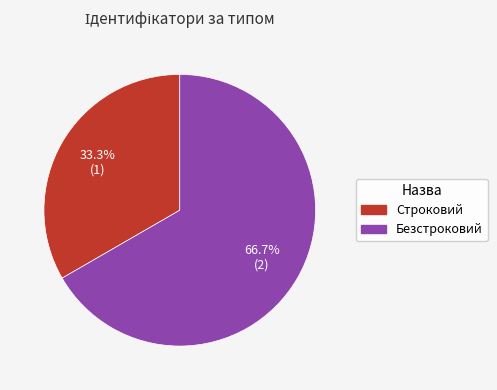

Do Безстроковий and Строковий together represent more than half of the pie?

Yes